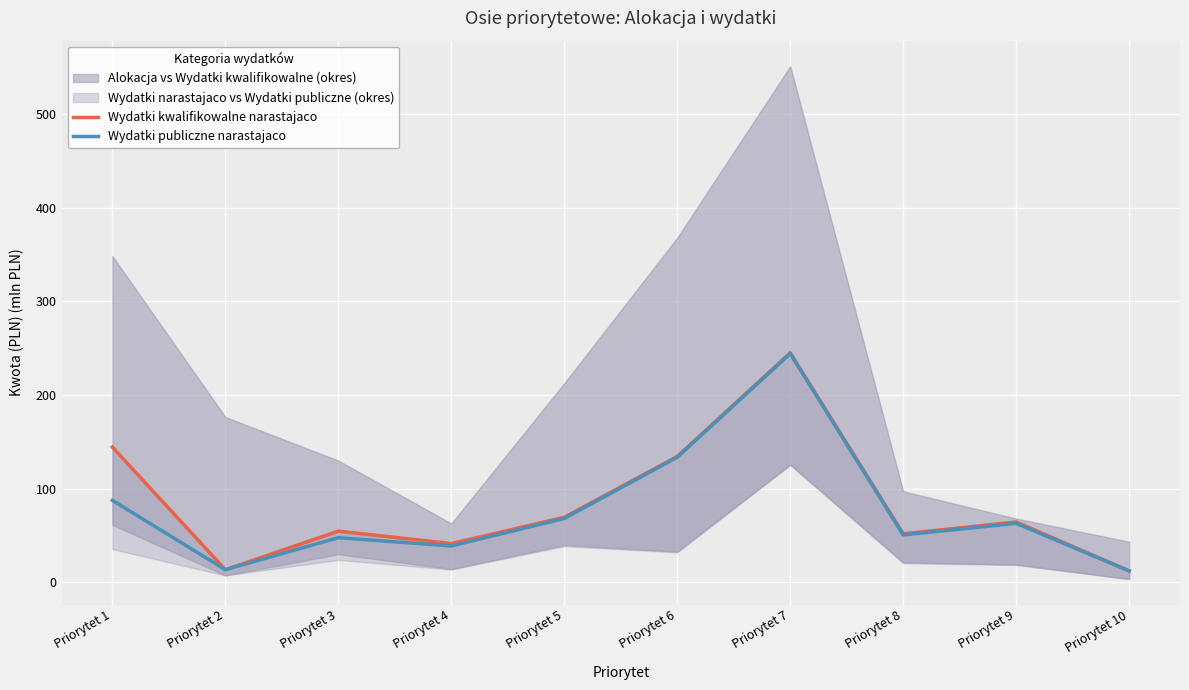

What is the sum of the Wydatki publiczne narastajaco values at Priorytet 6 and Priorytet 9?

196.3